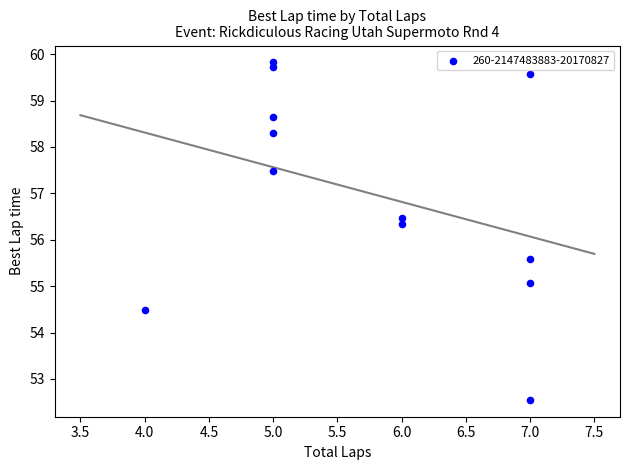

What is the range of Y values (max minus min)?

7.3